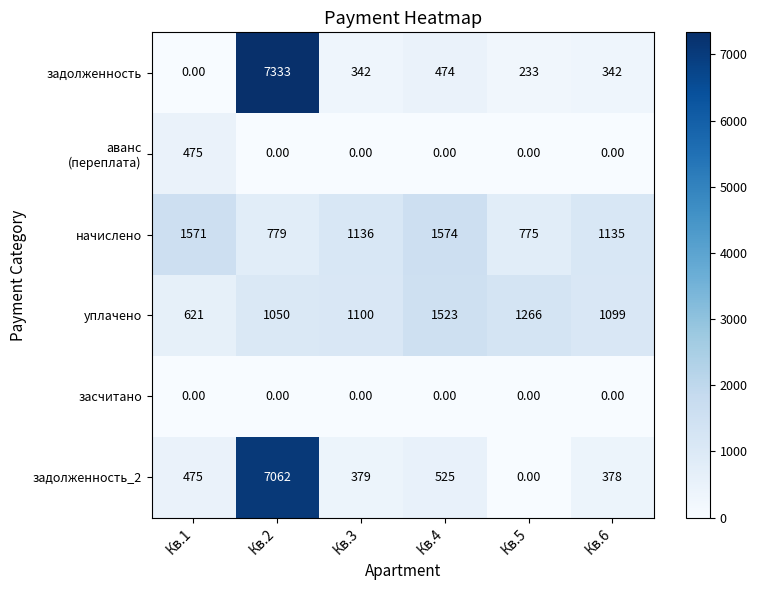

What is the sum of all уплачено values?

6659